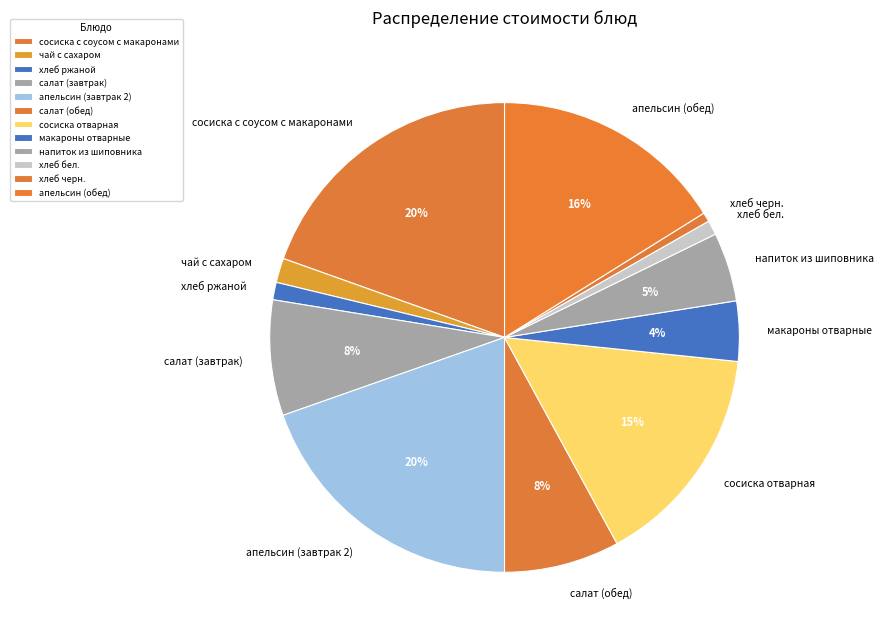

Is the sum of хлеб ржаной and хлеб бел. greater than half?

No